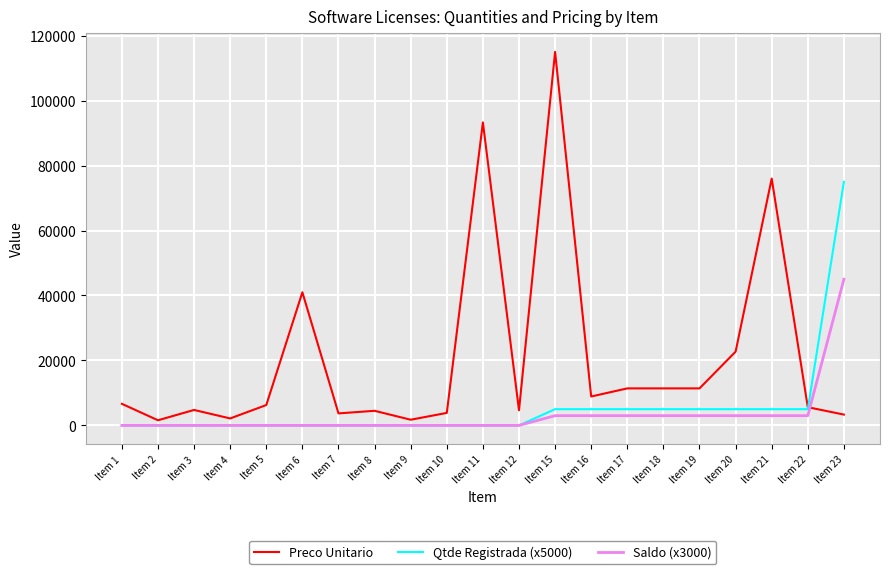

What is the difference between the maximum and minimum values in the Qtde Registrada (x5000) series?

75000.0